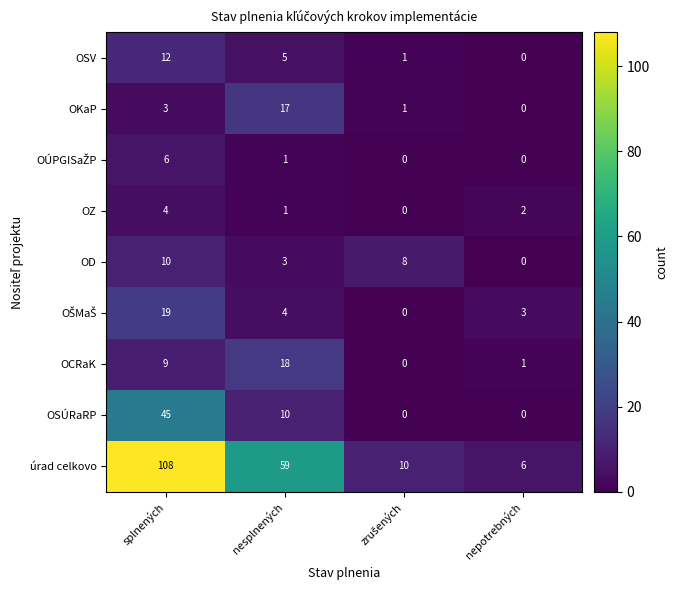

At which label does OZ first exceed 2?

splnených